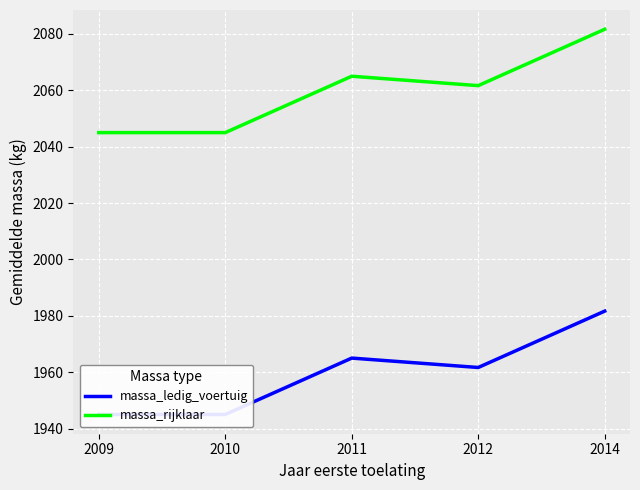

Between 2009 and 2014, which is larger?

2014